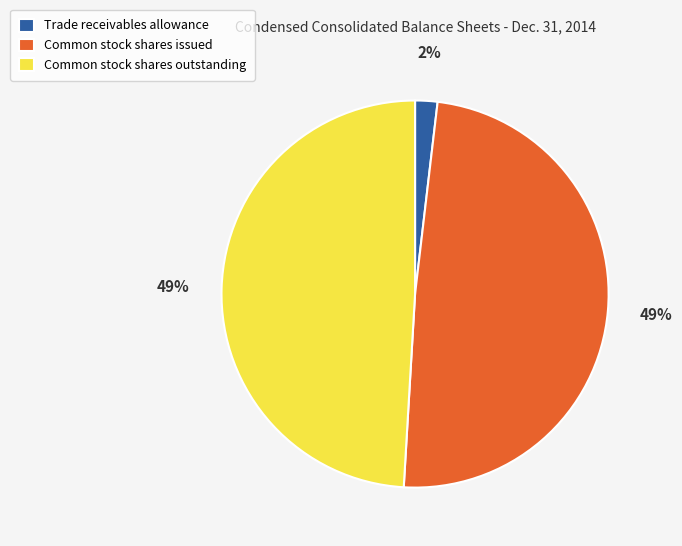

Which slice is the smallest?

Trade receivables allowance